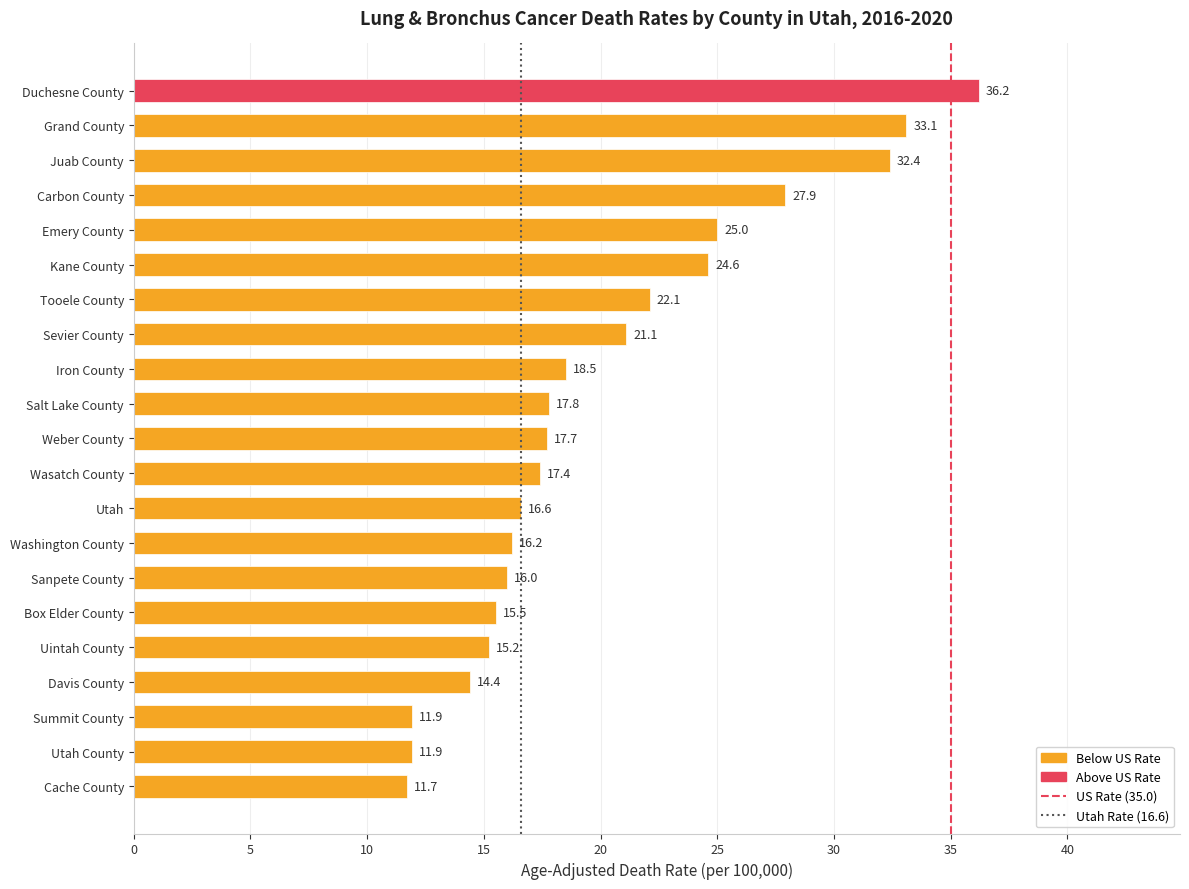

True or false: the data shows 33.4 at Tooele County.

False